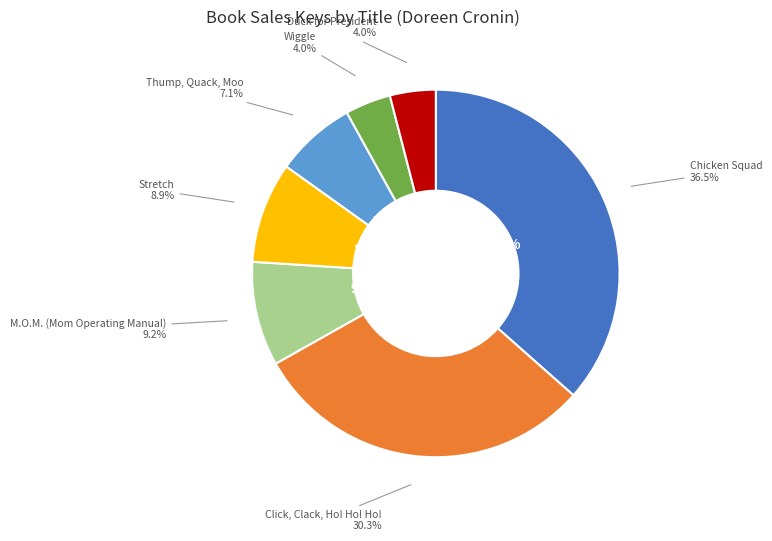

How many slices are in this pie chart?

7